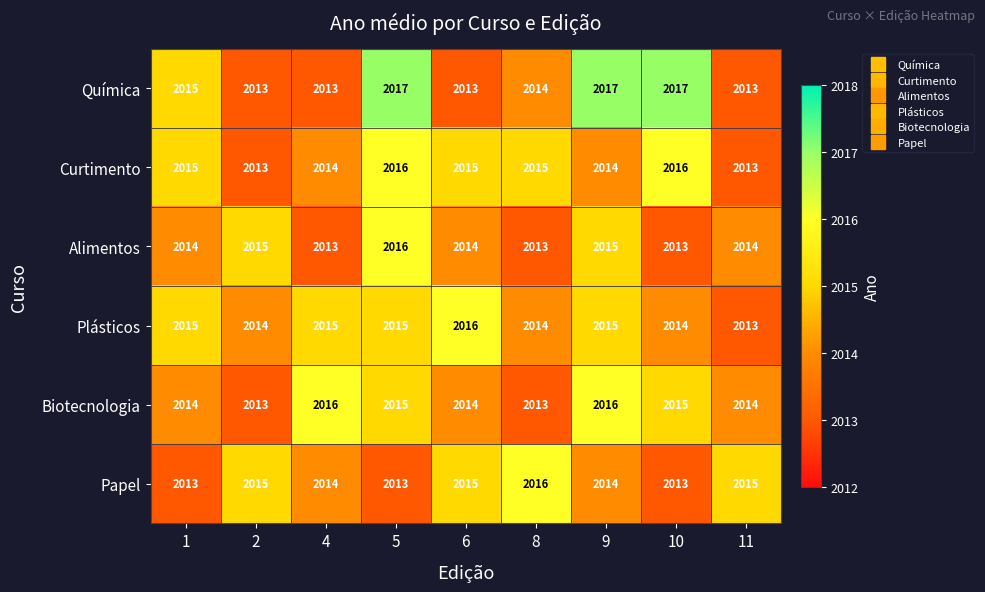

Is it true that Alimentos equals 1017 at 9?

False